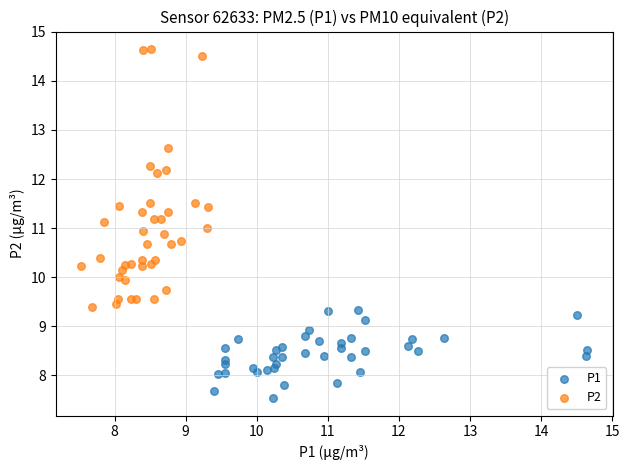

Which series reaches the minimum Y coordinate?

P1